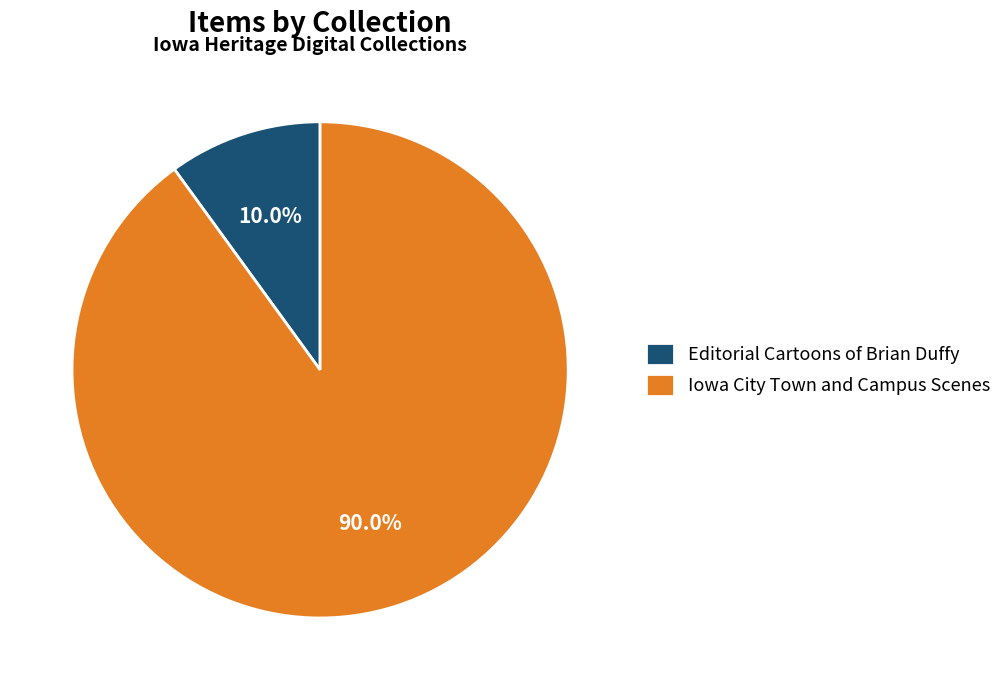

What percentage is NOT represented by Iowa City Town and Campus Scenes?

10.0%